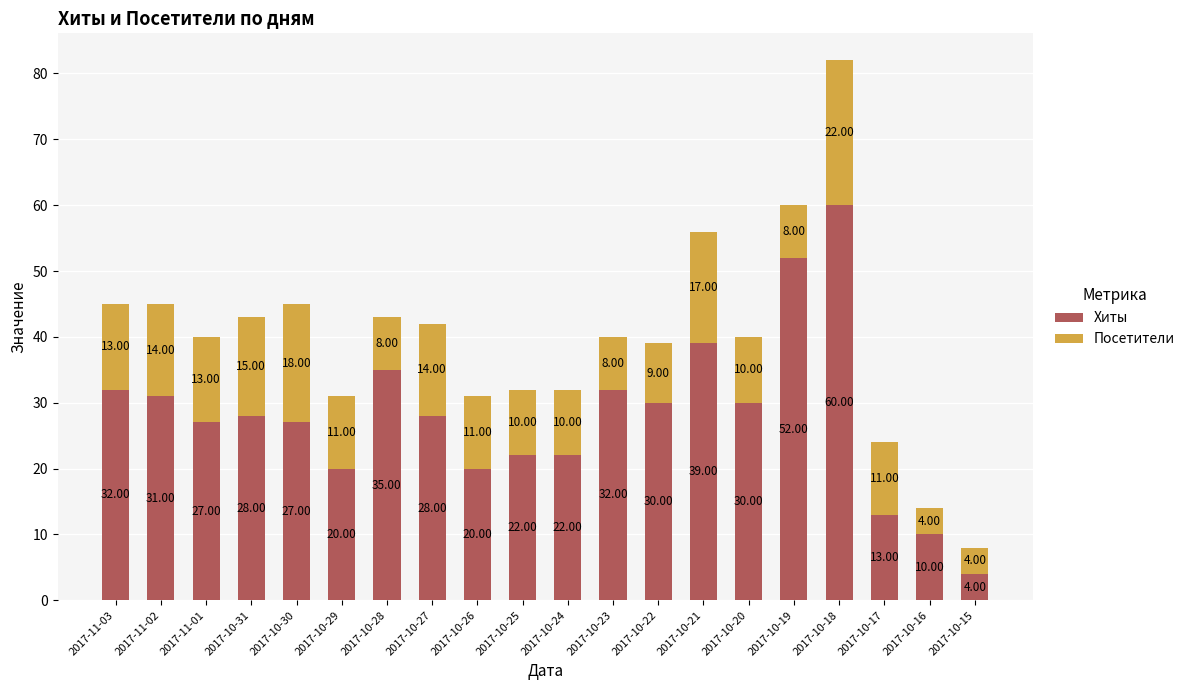

What is the difference between the maximum and minimum values in the Хиты series?

56